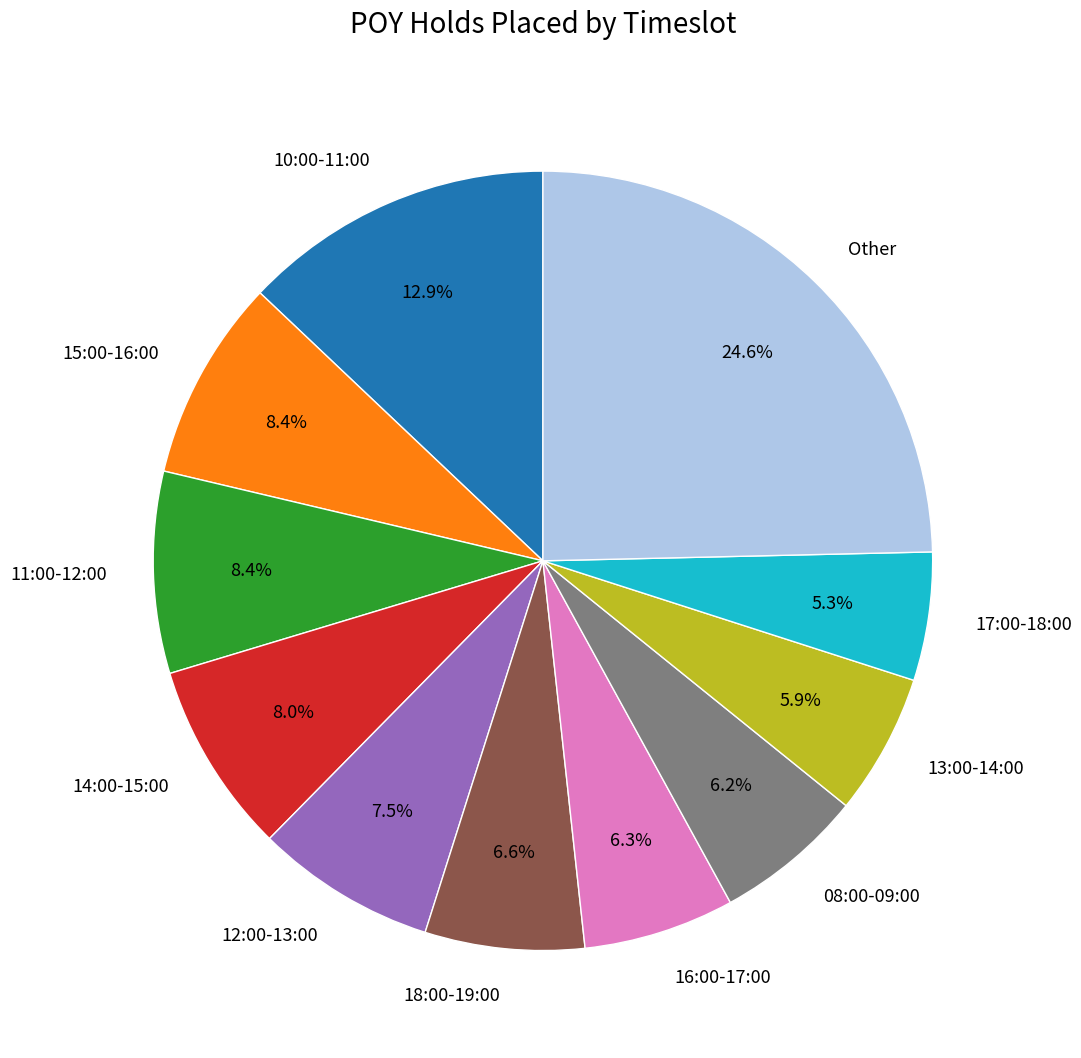

What percentage is NOT represented by 14:00-15:00?

92.0%